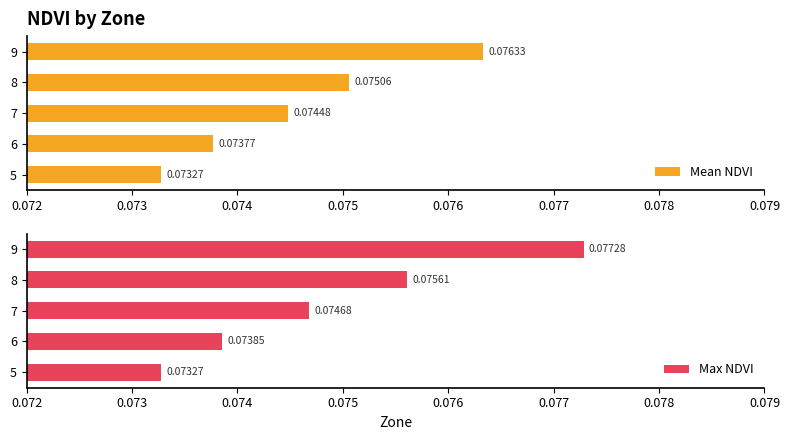

Which has a higher value, 9 or 5?

9